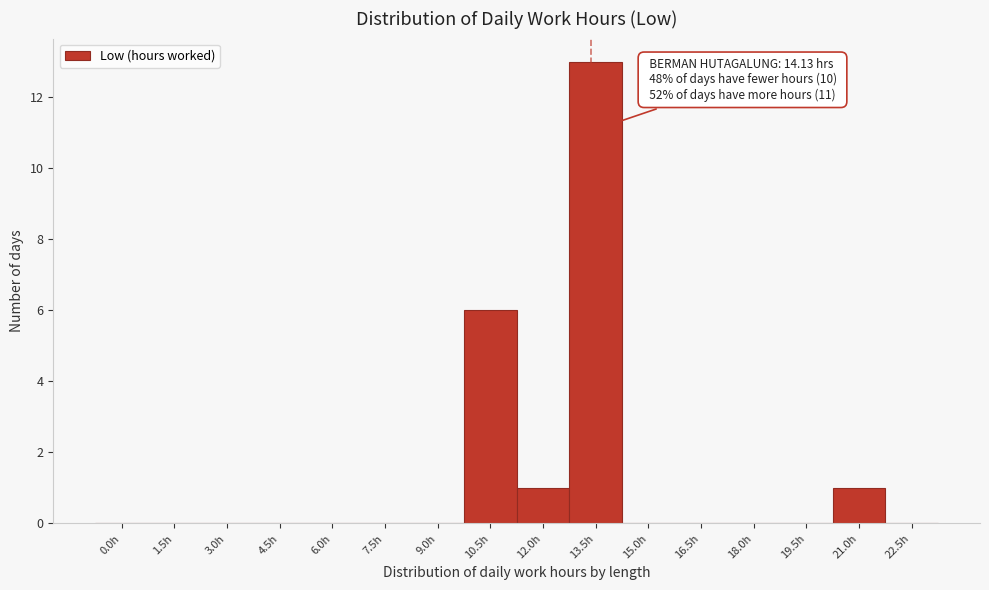

Reading left to right, what are all the values shown in this chart?

0.0h=0	1.5h=0	3.0h=0	4.5h=0	6.0h=0	7.5h=0	9.0h=0	10.5h=6	12.0h=1	13.5h=13	15.0h=0	16.5h=0	18.0h=0	19.5h=0	21.0h=1	22.5h=0